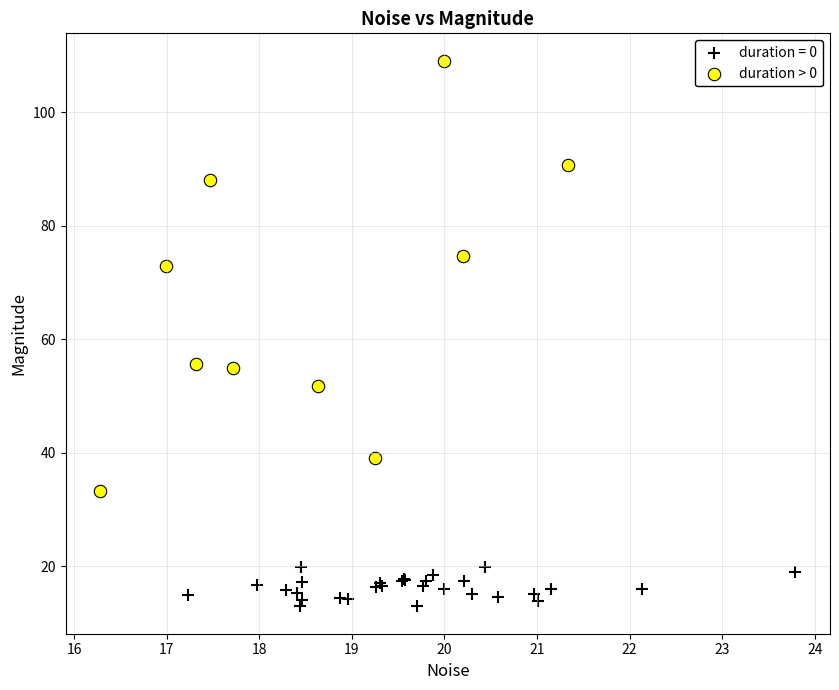

Which series reaches the minimum Y coordinate?

duration = 0